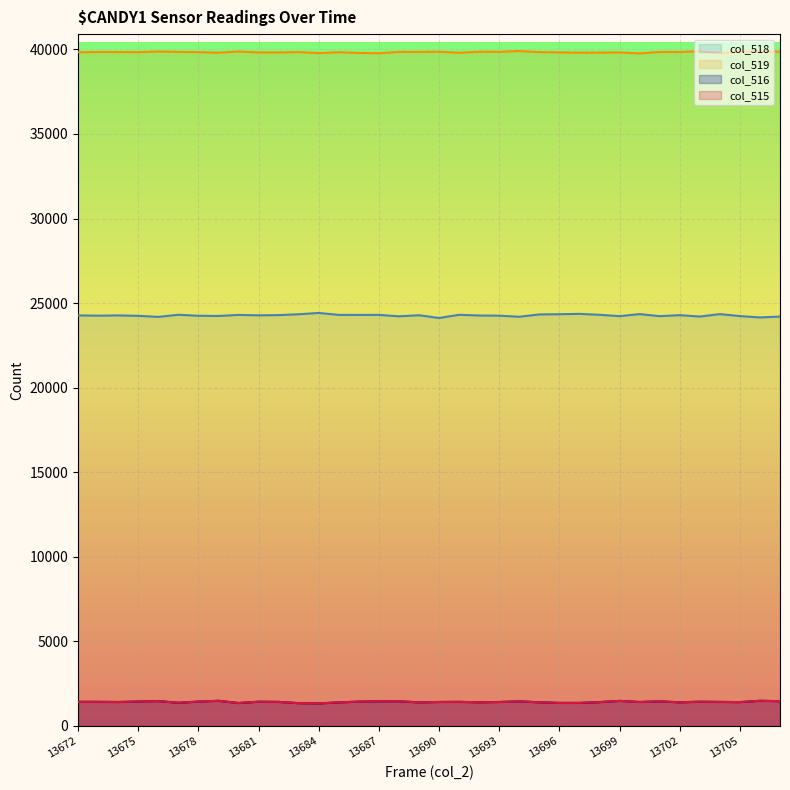

True or false: col_515 has more than 2 interior local peaks.

True